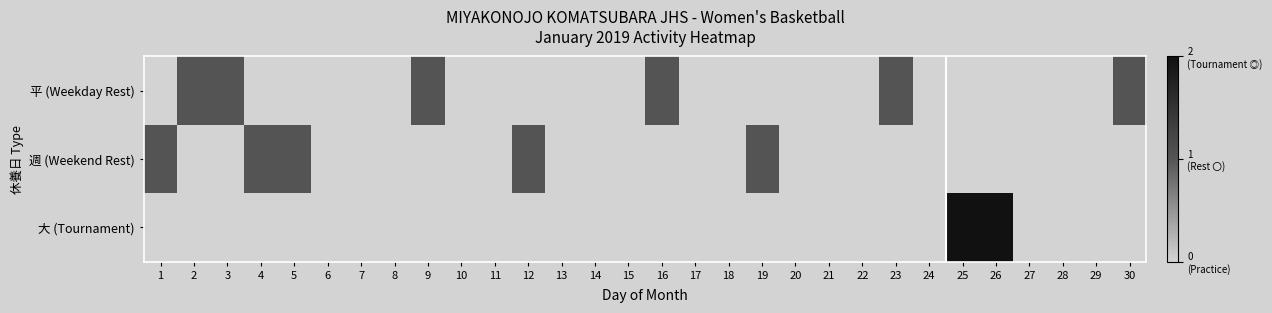

Rank the series by their average value, from highest to lowest.

平 (Weekday Rest), 週 (Weekend Rest), 大 (Tournament)